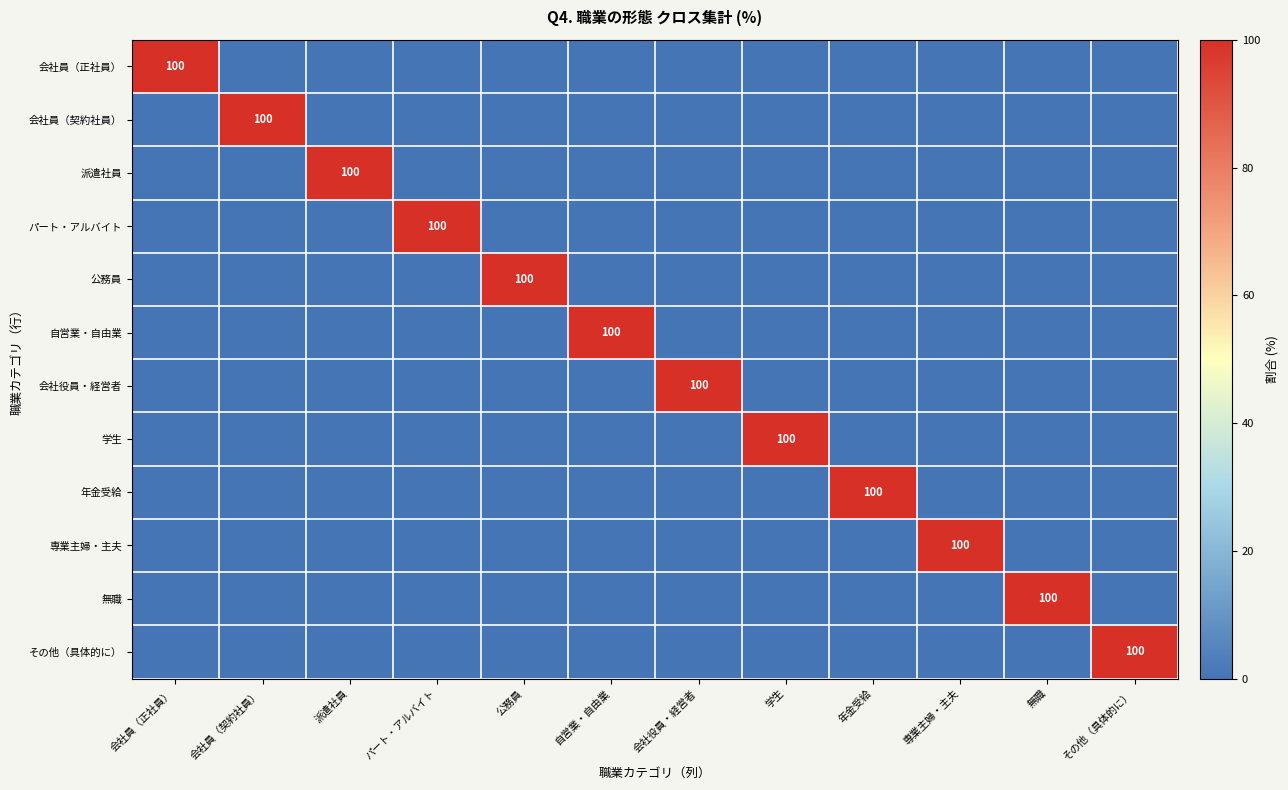

The 会社役員・経営者 series shows 0 at 会社員（正社員）. True or false?

True